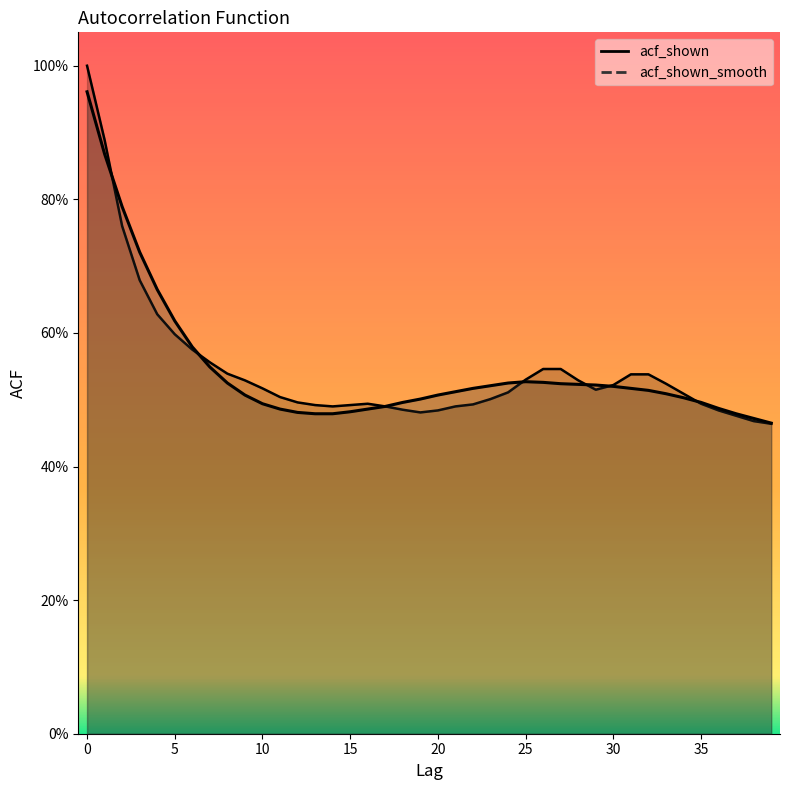

Where do acf_shown and acf_shown_smooth first cross each other?

1 and 2